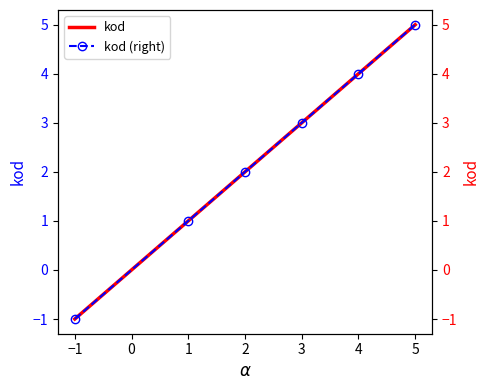

Count the number of categories in the chart.

6